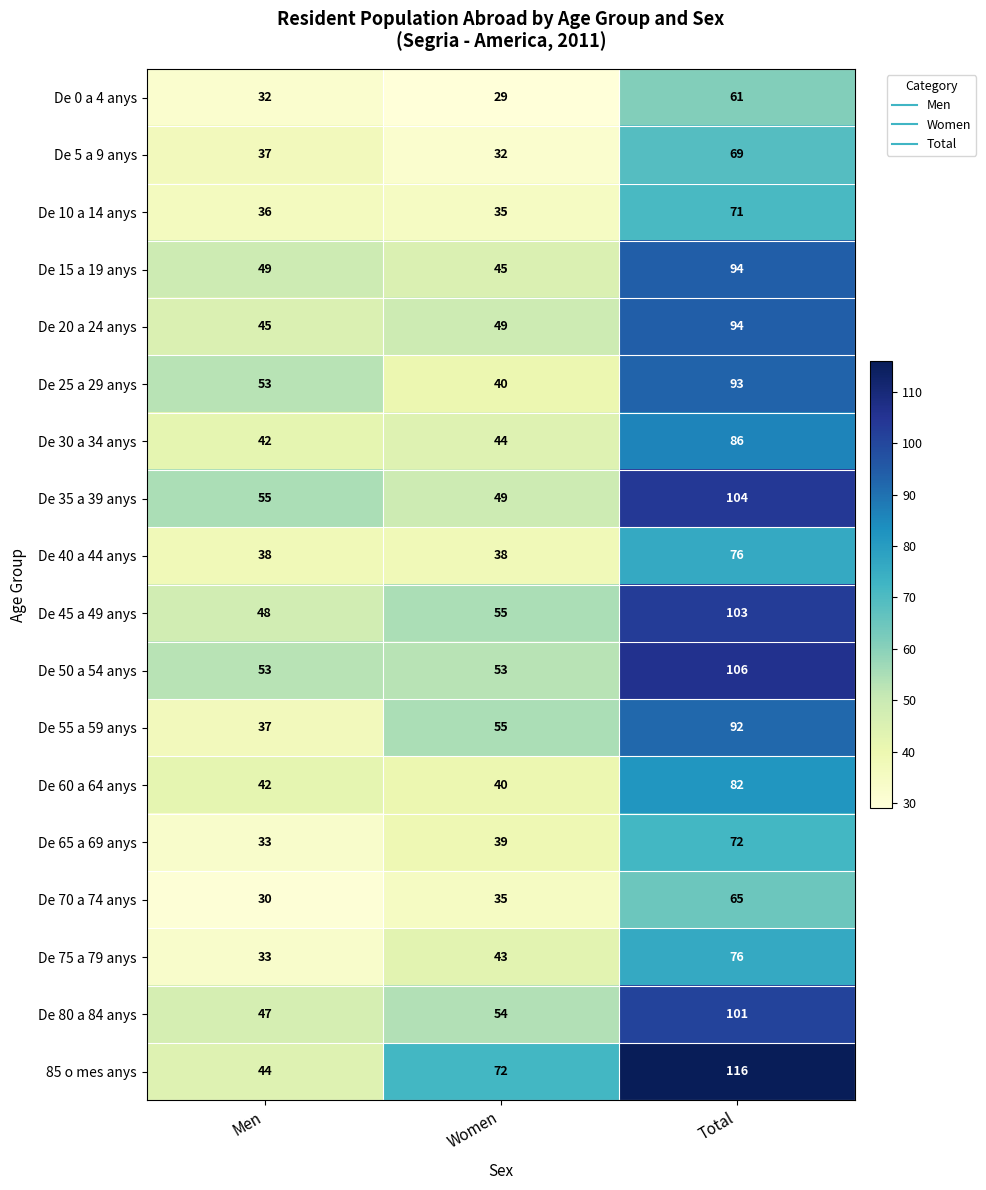

What is the sum of the De 0 a 4 anys values at Total and Men?

93